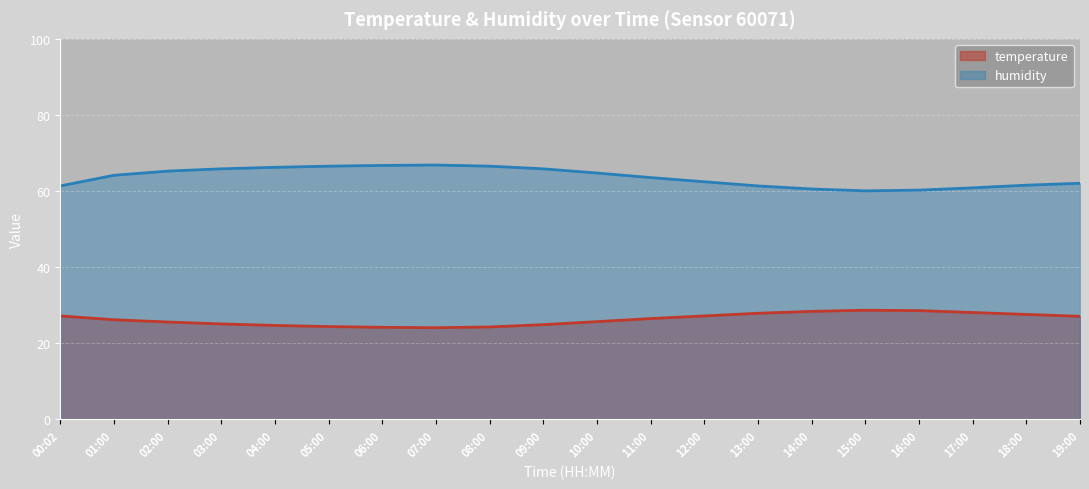

In temperature, how many points are higher than both neighbors (excluding endpoints)?

1